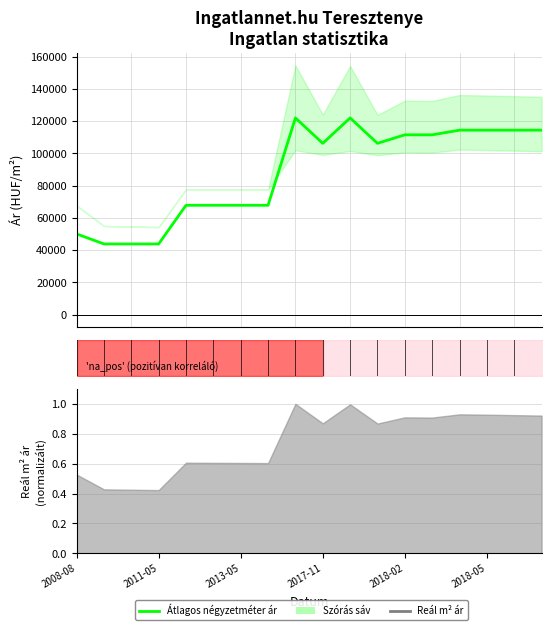

Is it true that the value at 2018-05 is 93540?

False